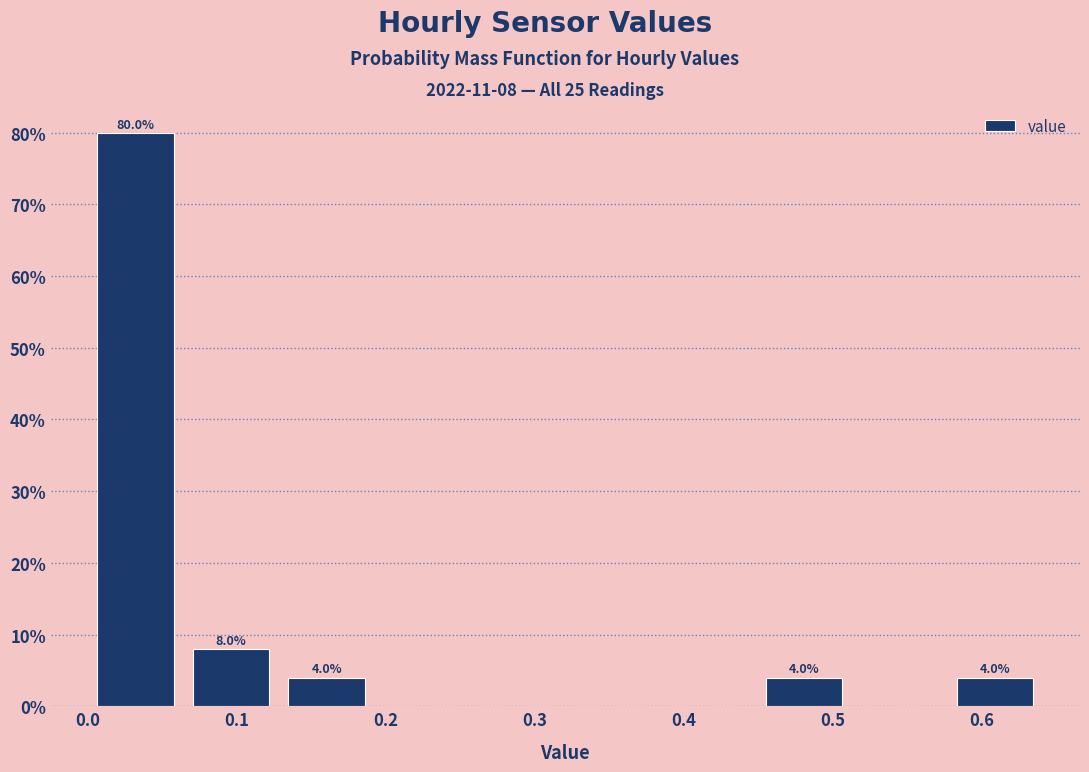

Over which range of the x-axis is the bar tallest?

0.00 to 0.06